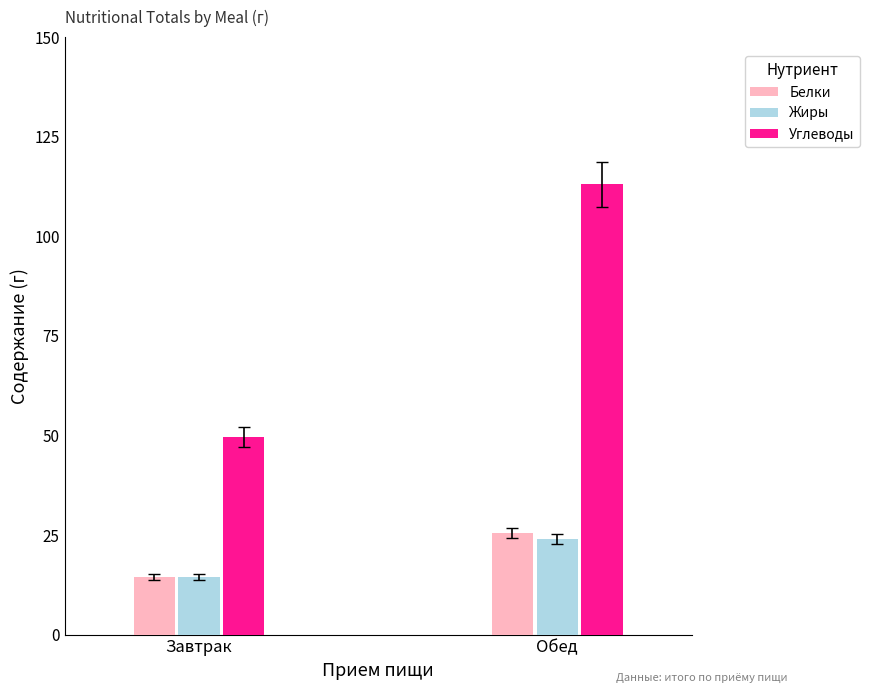

True or false: Углеводы has a value of 113.0 at Обед.

True